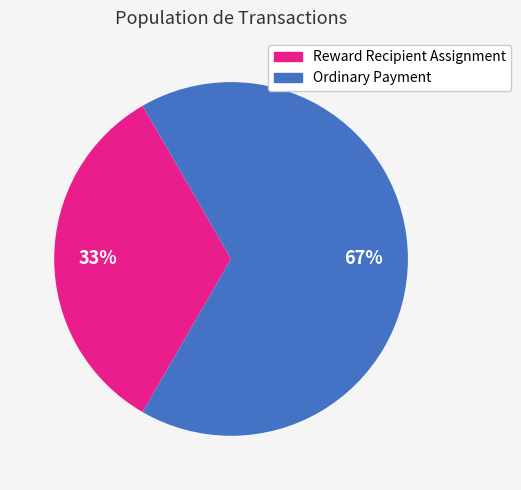

Is there a majority slice in this chart?

Yes